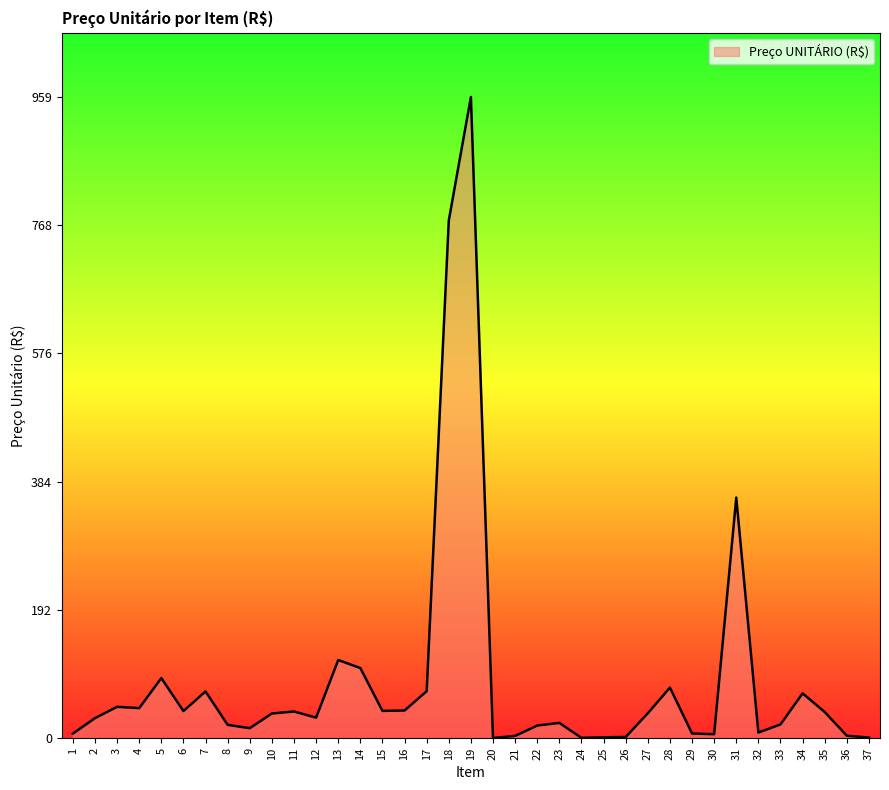

How many lines are shown in the chart?

1